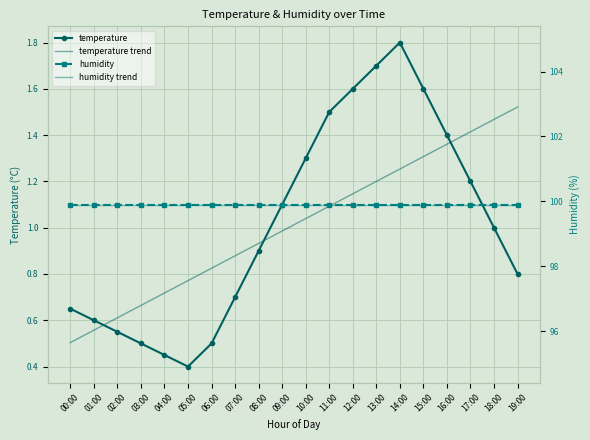

What is the total value across all series at 00:00?

201.0